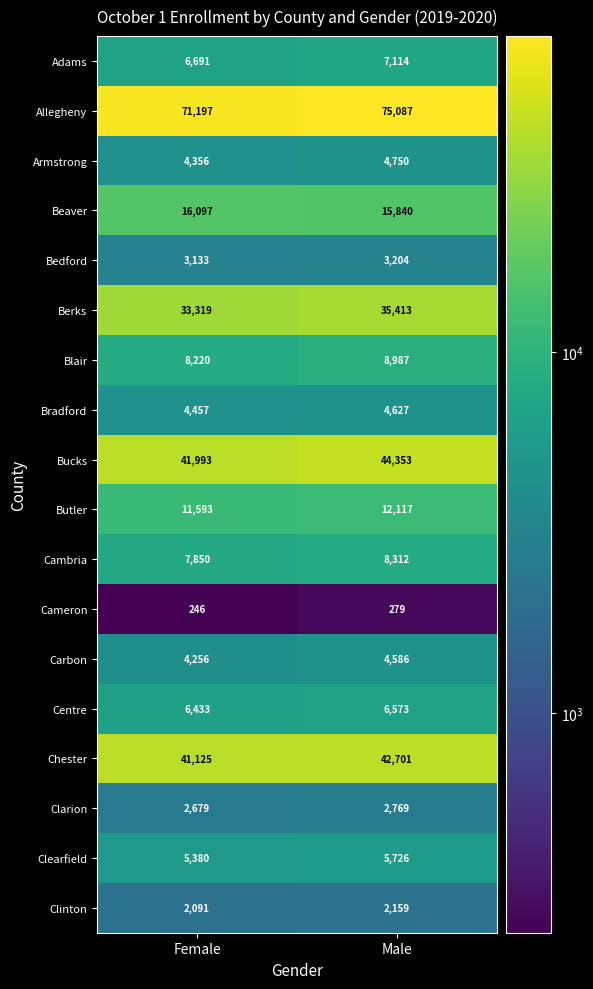

Which category has the highest value in the Chester series?

Male